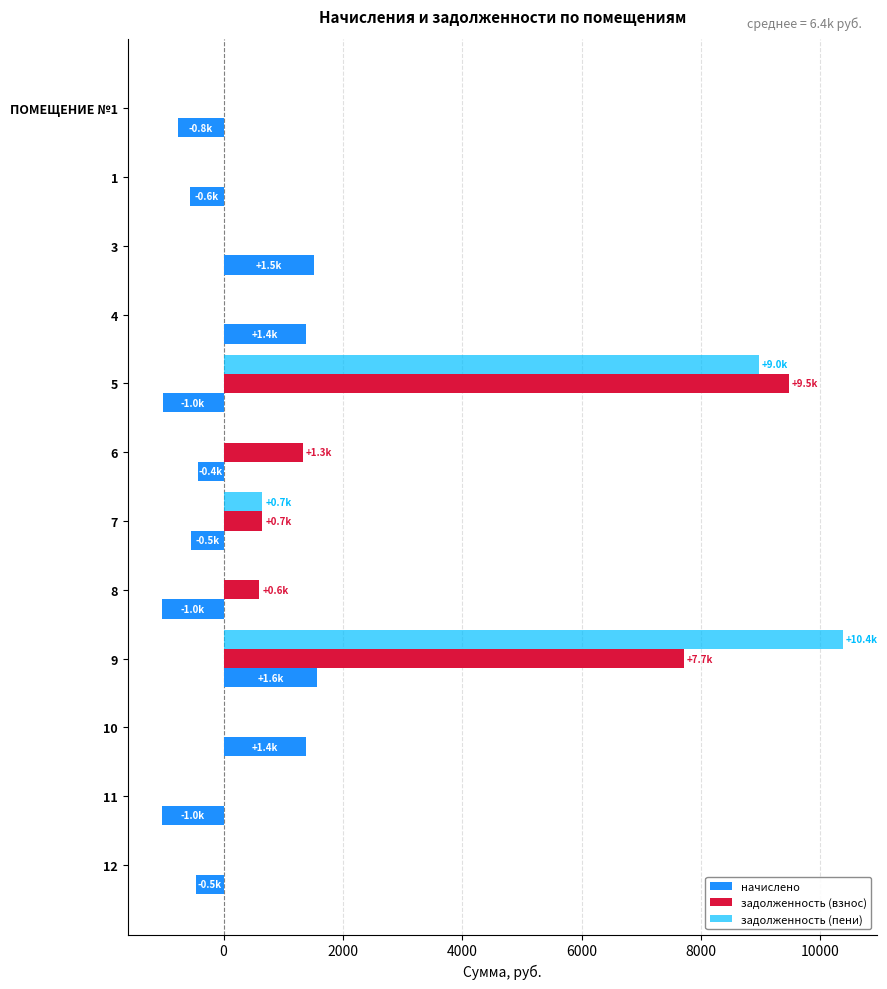

What is the sum of the задолженность (пени) values at 11 and 5?

8968.6